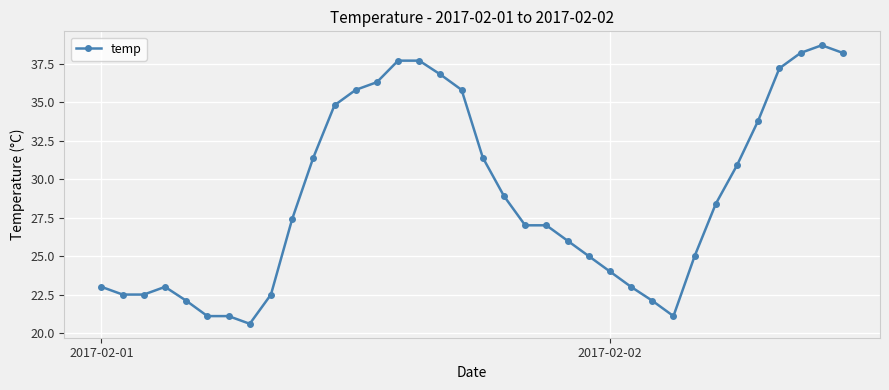

True or false: the data has more than 0 interior local peaks.

True